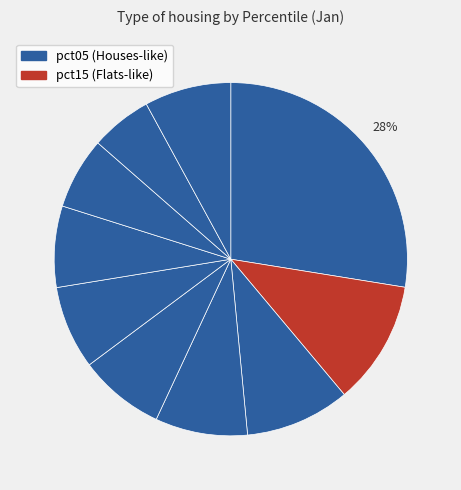

To the nearest percent, what is the difference between the largest and smallest slice percentages?

22%